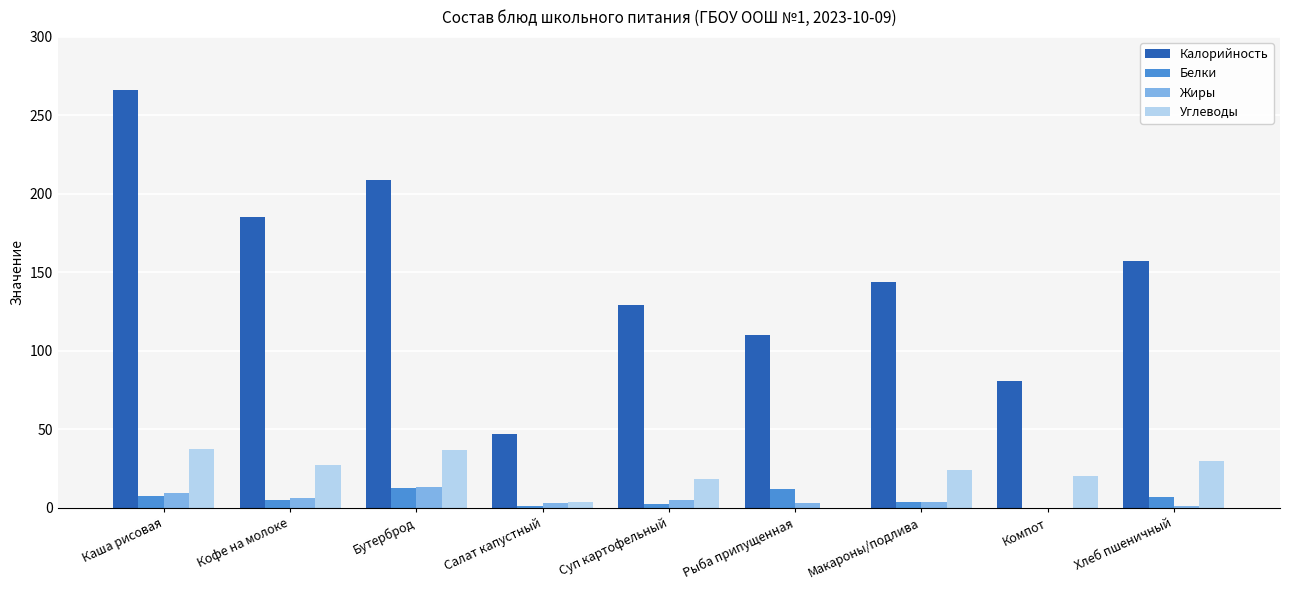

What is the approximate value of Белки at Бутерброд?

12.5